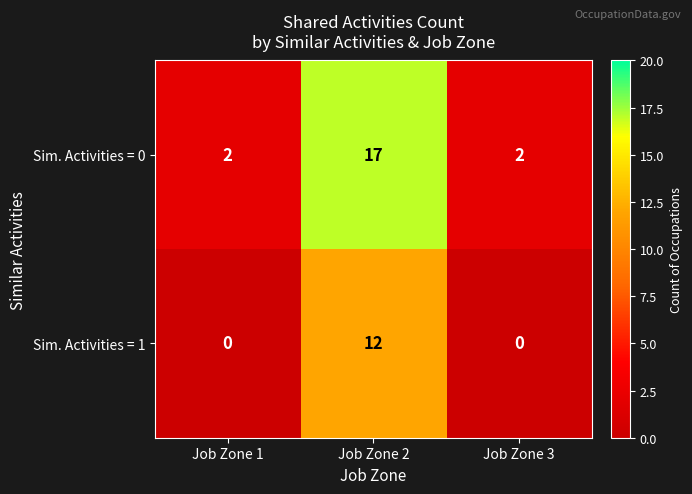

At which category does the chart reach its peak across all series?

Job Zone 2